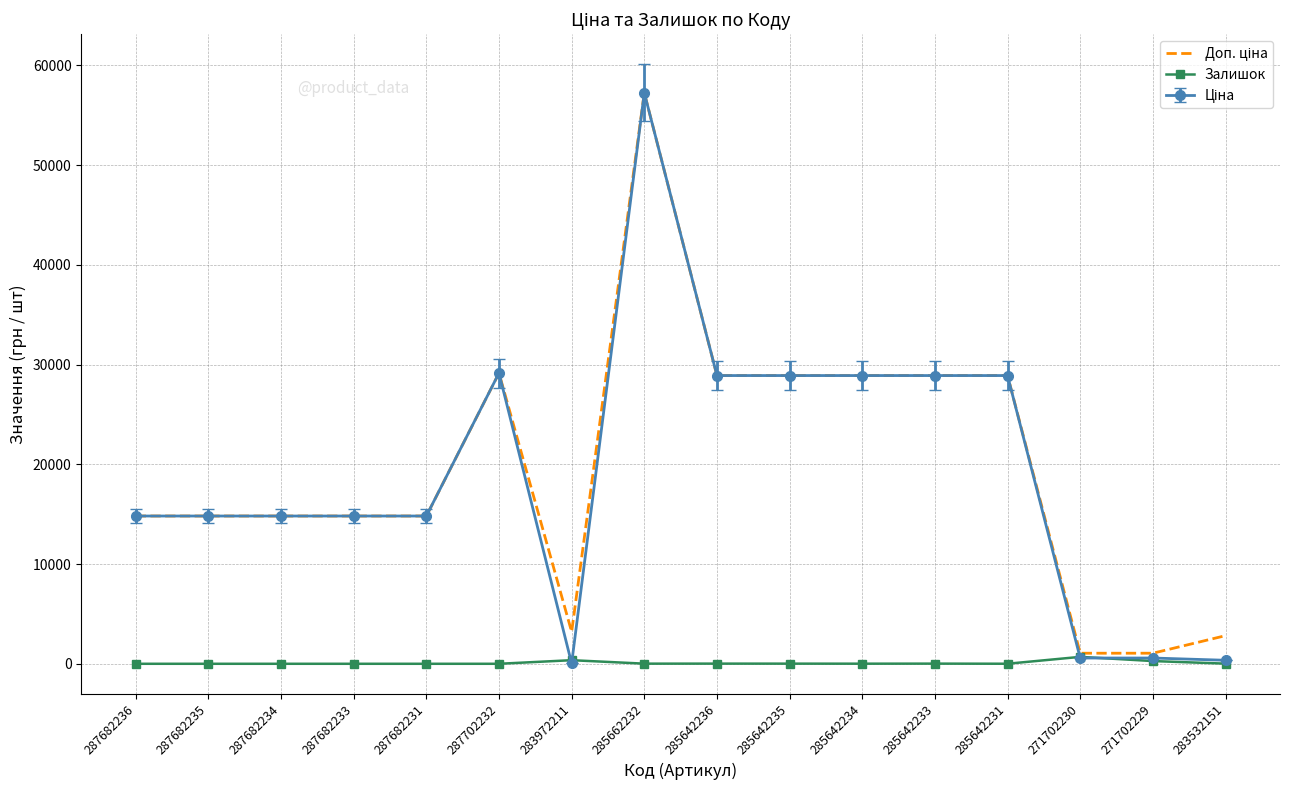

What is the difference between the highest and lowest values at 287682231?

14817.6